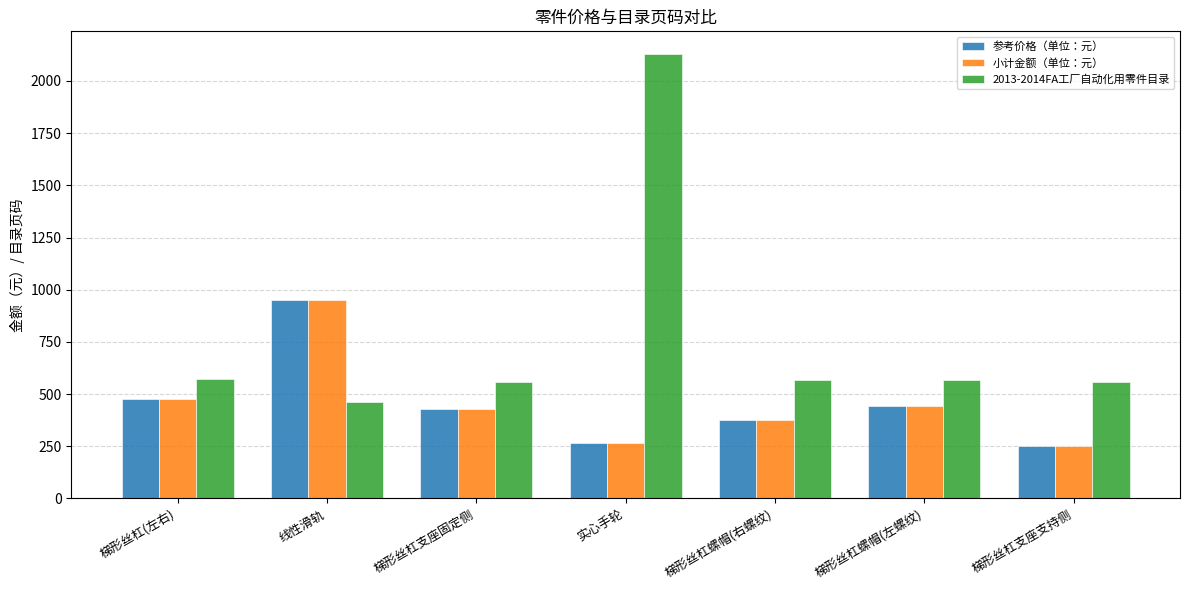

What is the average value of the 参考价格（单位：元） series?

456.0